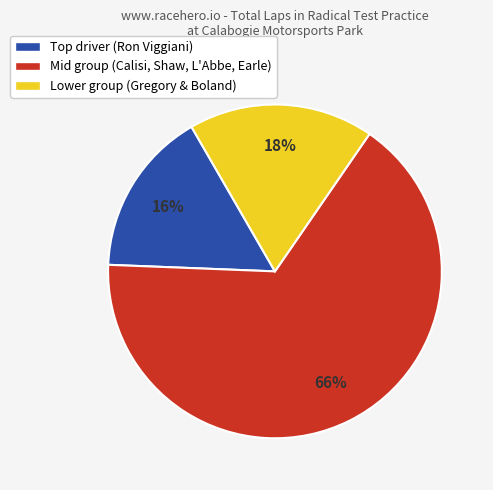

To the nearest percent, what is the difference between the largest and smallest slice percentages?

50%